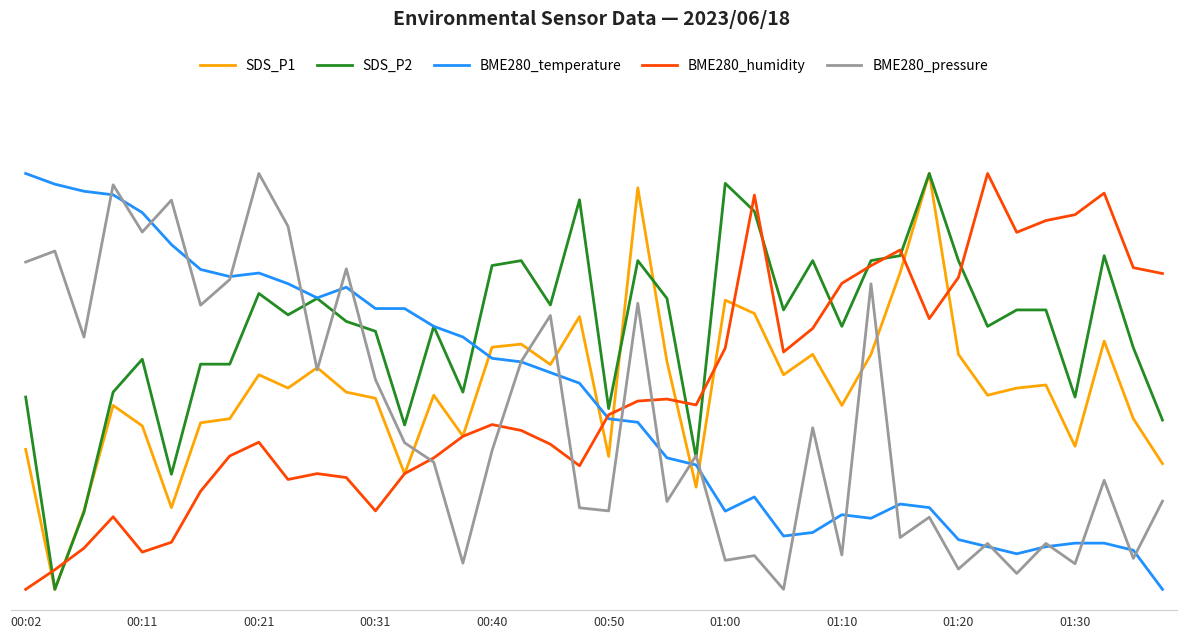

Does the chart have visible grid lines?

Yes